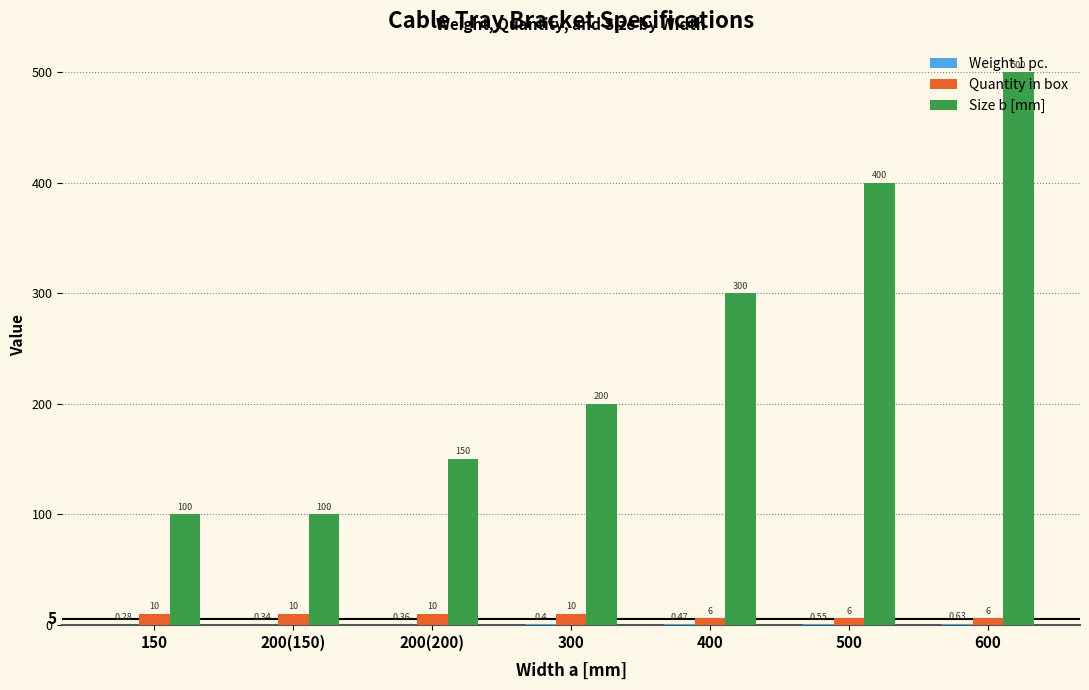

Are the bars grouped side by side (vs. stacked)?

Yes